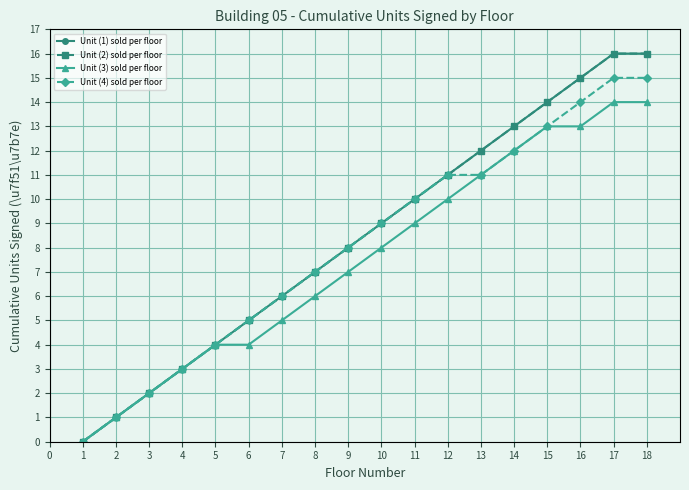

Which series has the largest total across all categories?

Unit (1) sold per floor